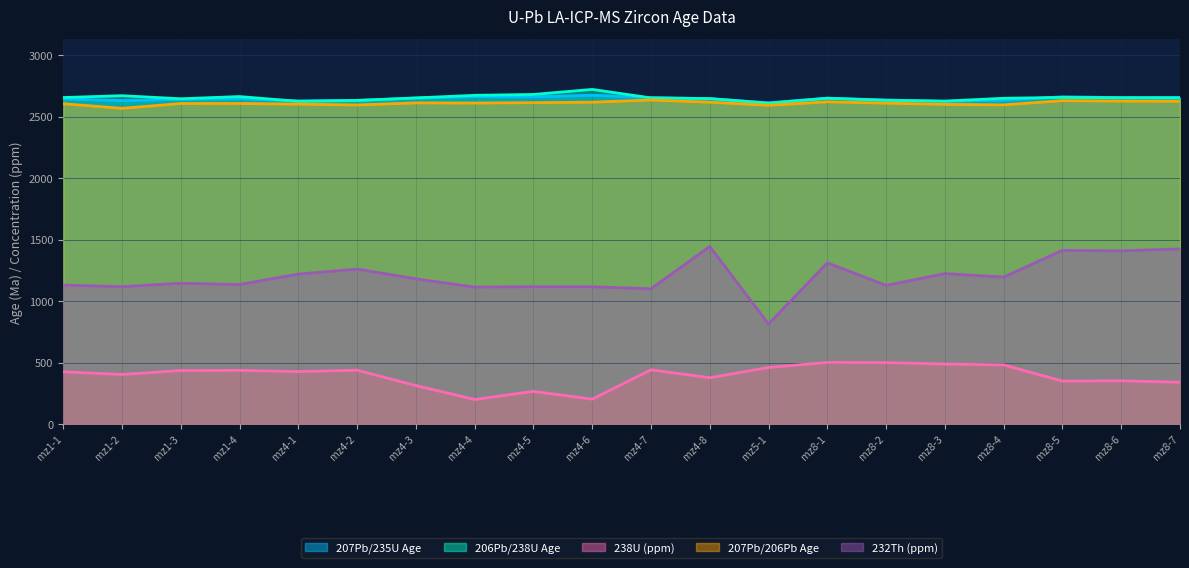

The value of 207Pb/235U Age at mz4-6 is 2674.9. True or false?

True